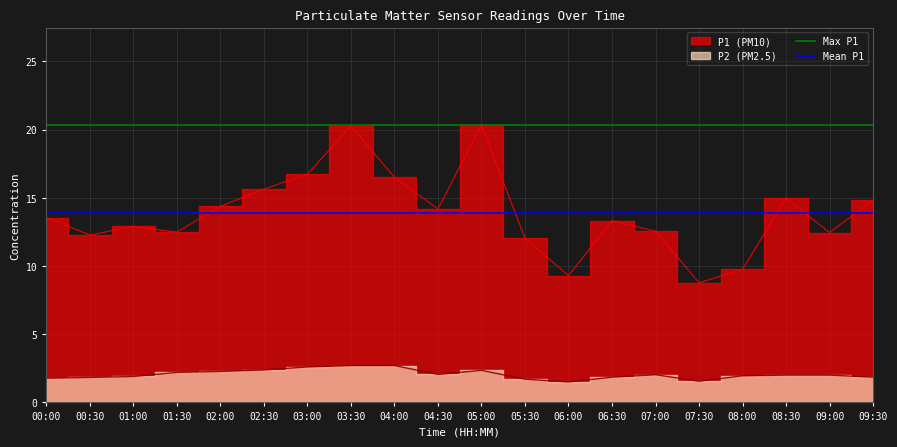

Read the Max P1 value at 07:00.

20.4